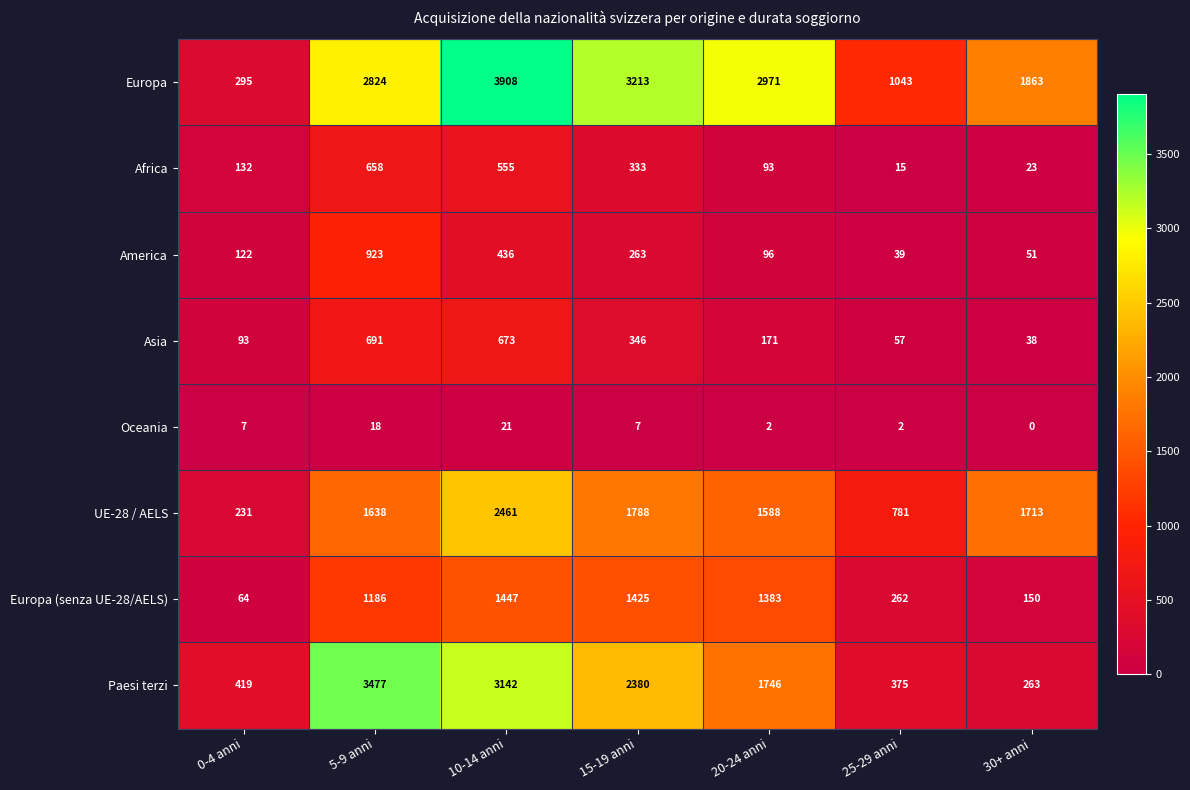

Which series has the largest range (max minus min)?

Europa